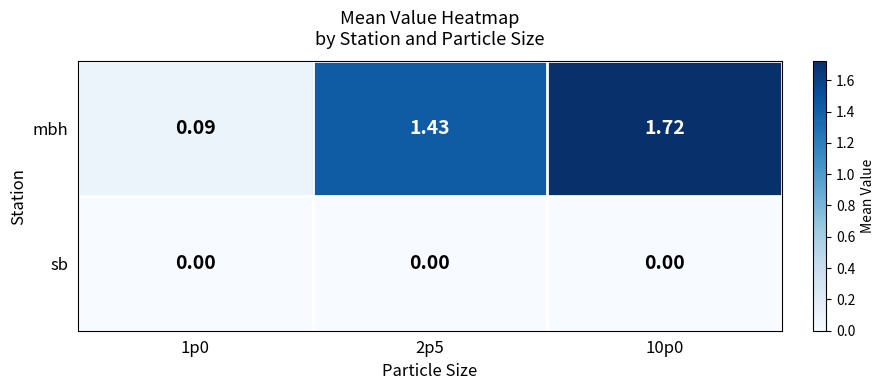

Rank the series at 2p5 from highest to lowest value.

mbh, sb